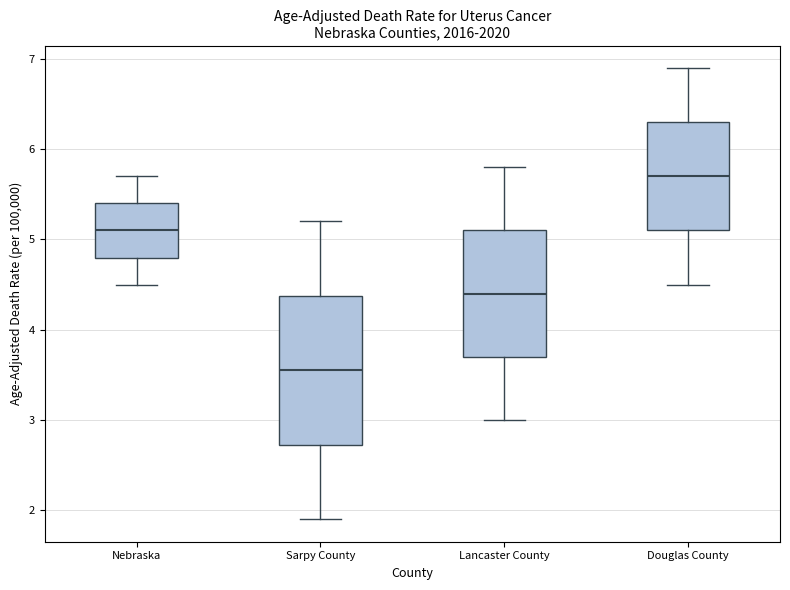

Where does the lower whisker of the box for Nebraska end on the y-axis? The values are not printed on the chart, so give them approximately, as read against the axis.

4.5